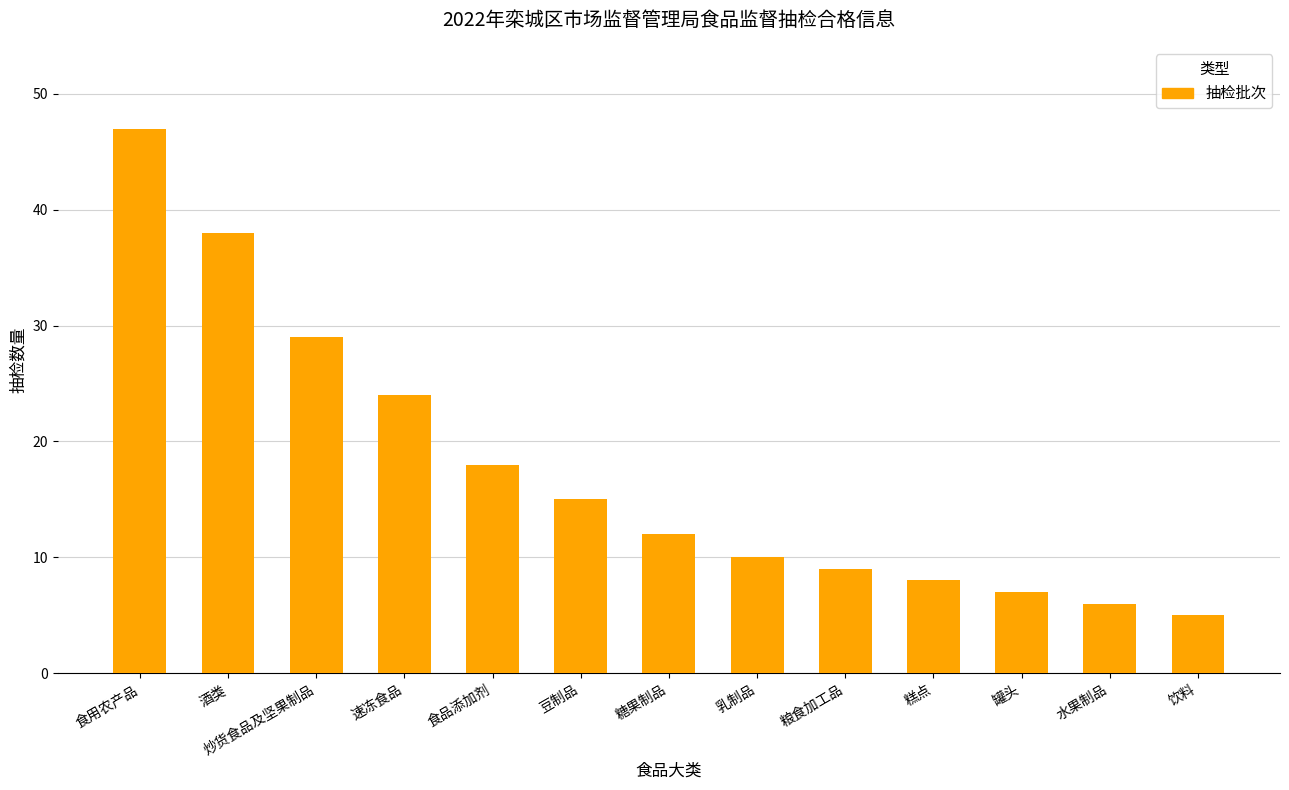

How many distinct data groups are displayed?

1